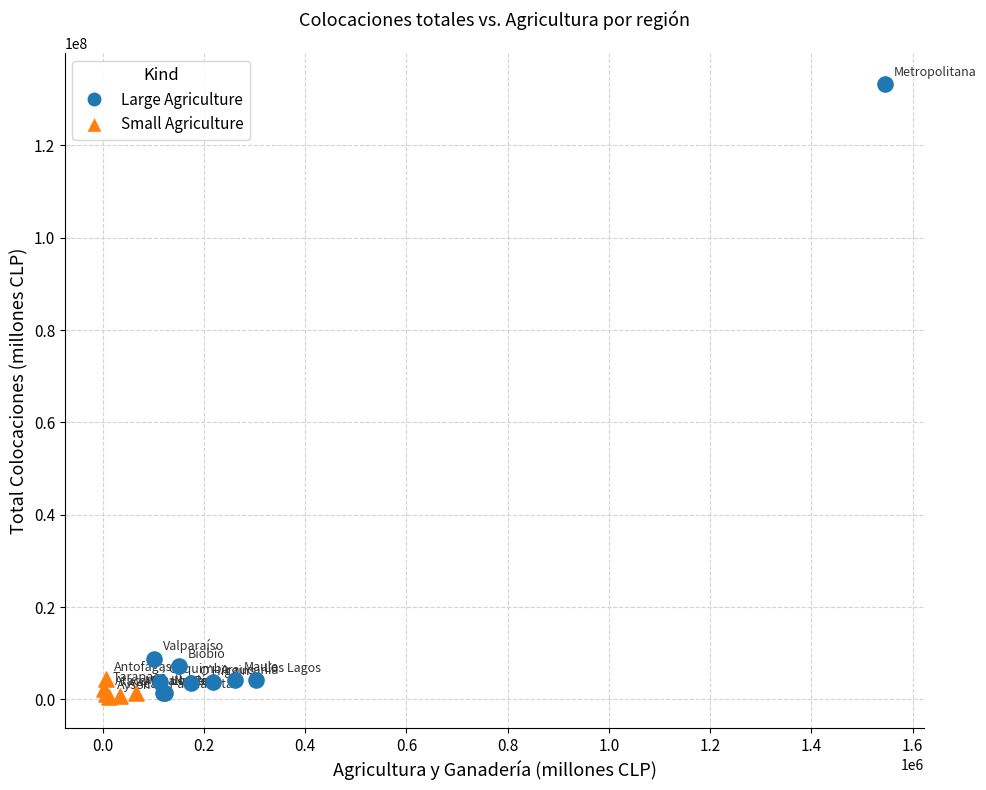

Which series reaches the maximum Y coordinate?

Large Agriculture